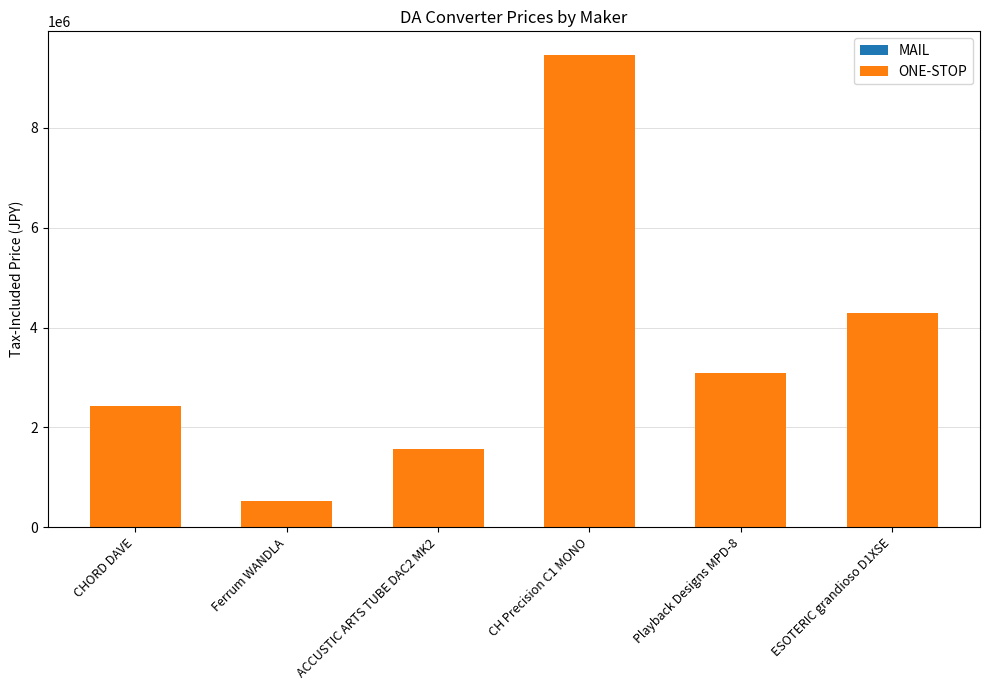

Rank the categories by value from lowest to highest.

Ferrum WANDLA, ACCUSTIC ARTS TUBE DAC2 MK2, CHORD DAVE, Playback Designs MPD-8, ESOTERIC grandioso D1XSE, CH Precision C1 MONO